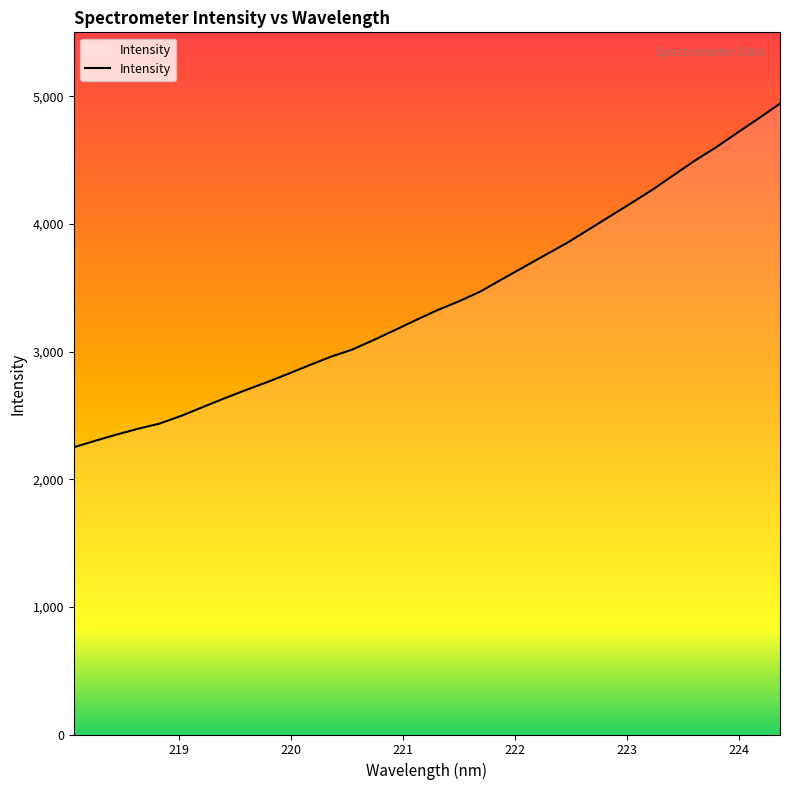

What is the maximum value shown in the chart?

4941.5